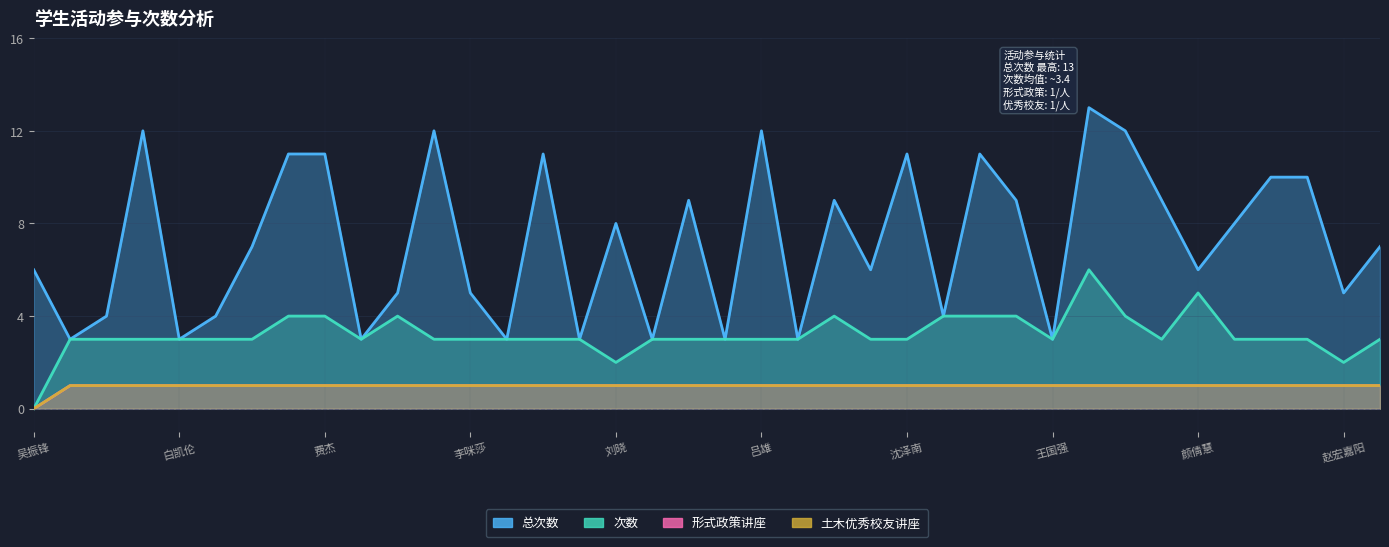

How many categories are shown in the chart?

38